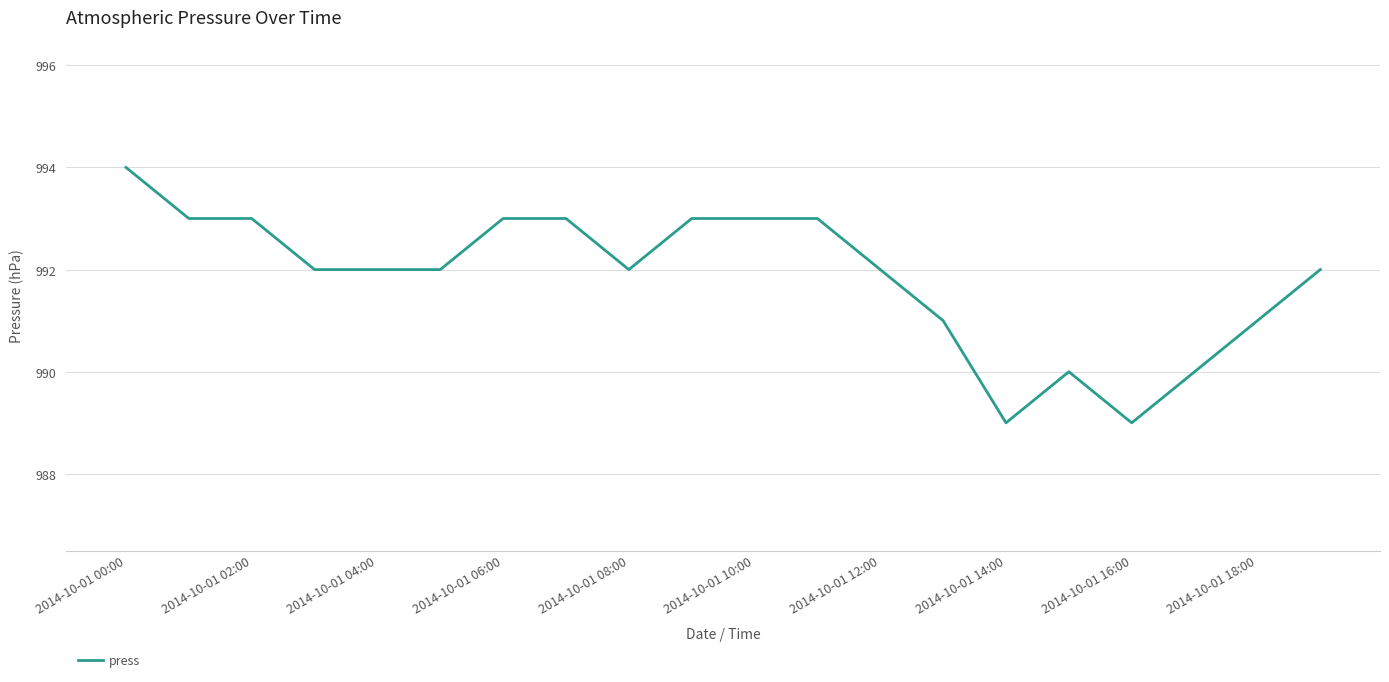

What is the minimum value shown in the chart?

989